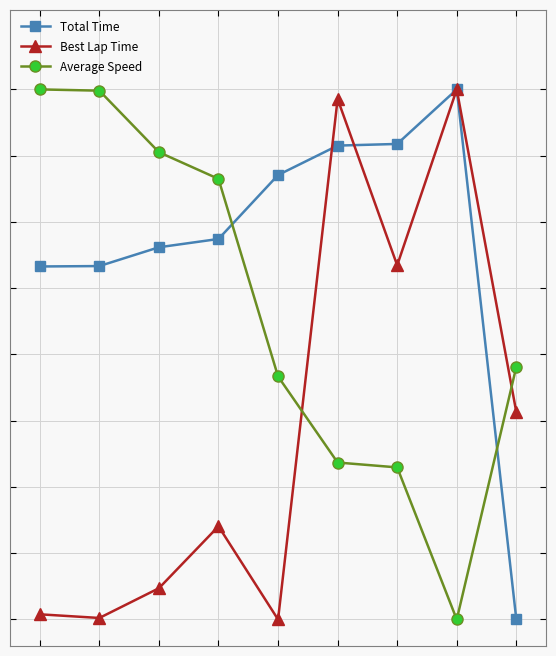

What are all the series names shown in the legend?

Total Time, Best Lap Time, Average Speed